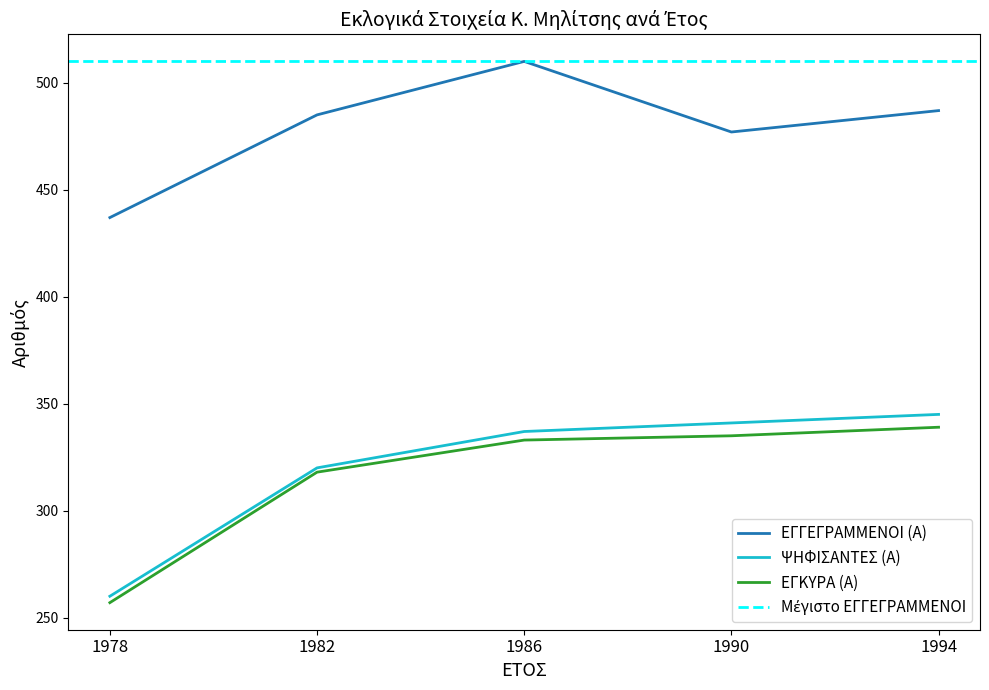

List the labels in order of ΕΓΓΕΓΡΑΜΜΕΝΟΙ (Α) value, smallest first.

1978, 1990, 1982, 1994, 1986